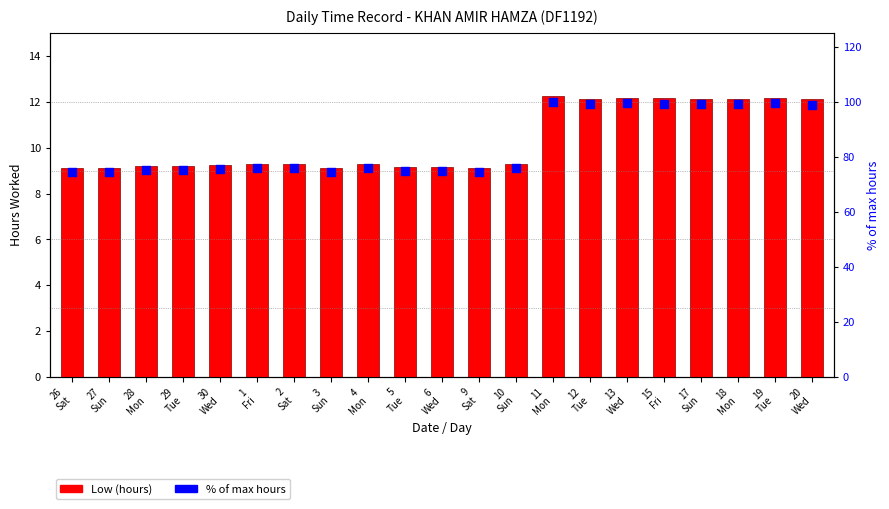

At how many categories does at least one series exceed 77?

8